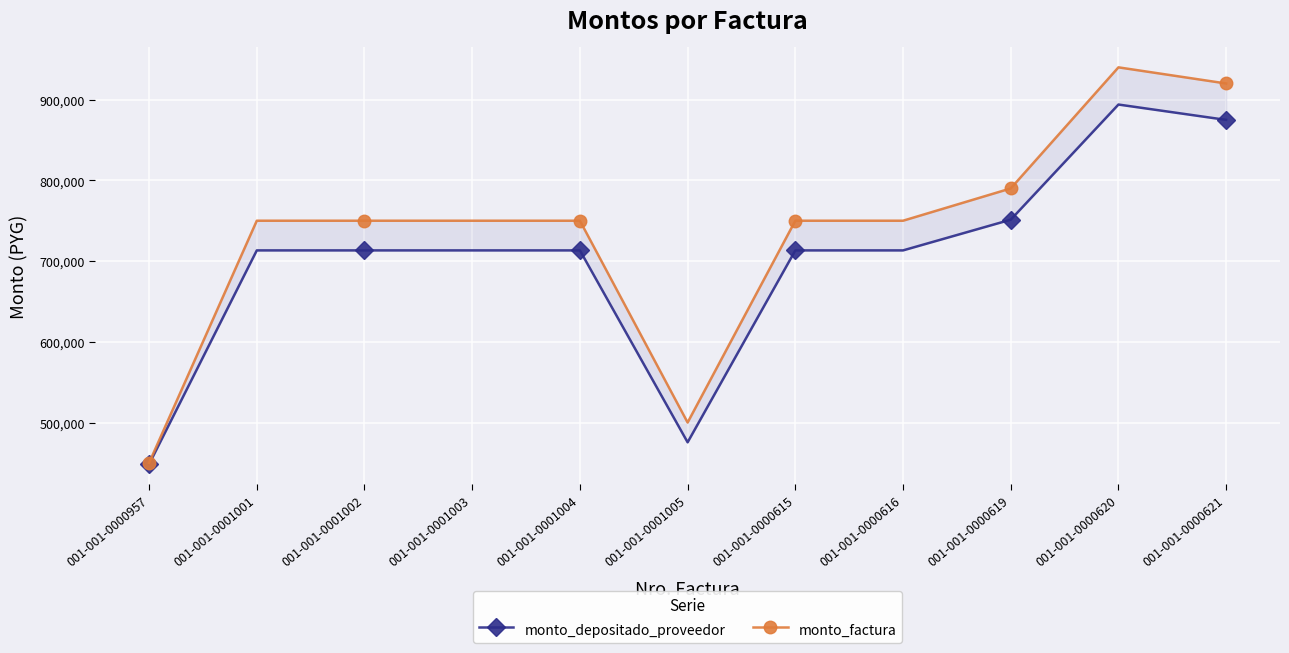

Between 001-001-0001002 and 001-001-0001003, which series saw the biggest shift?

monto_depositado_proveedor